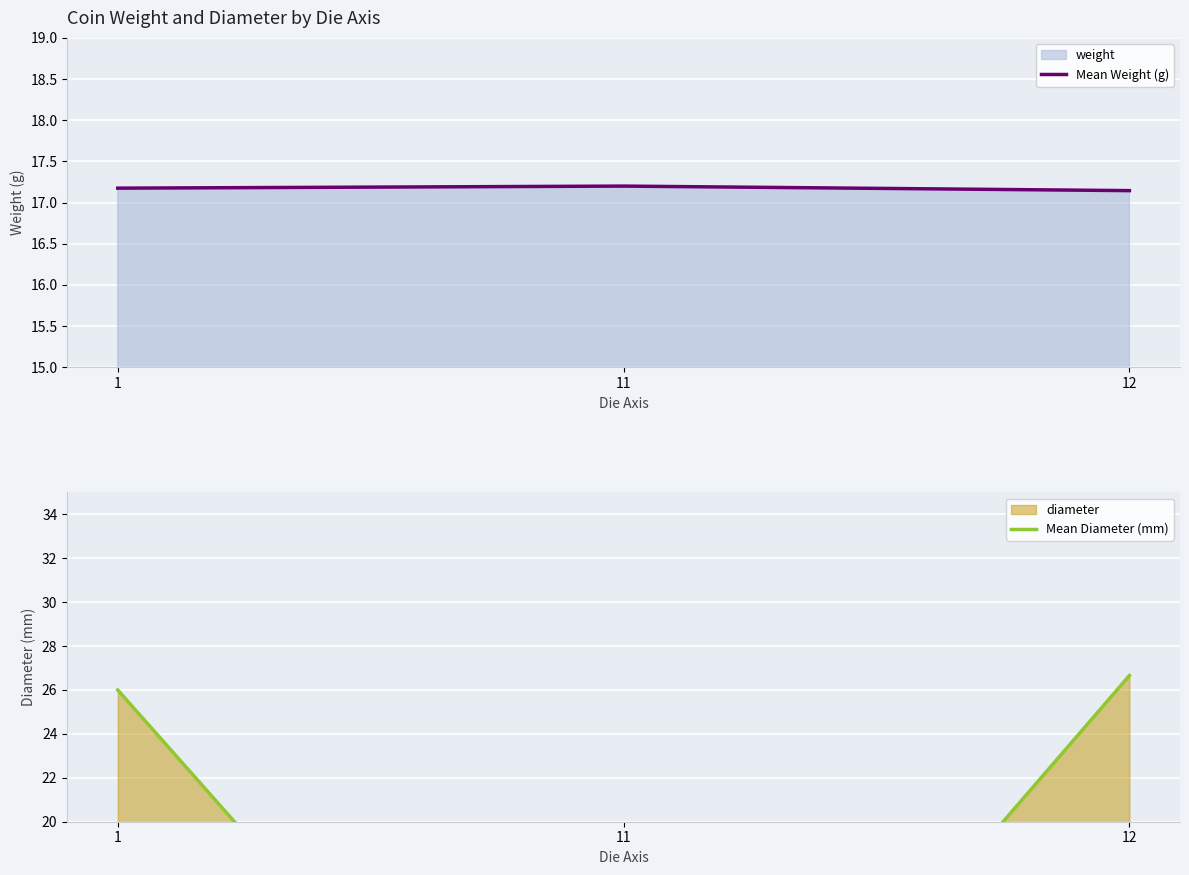

Does the chart display data point markers on the line(s)?

No